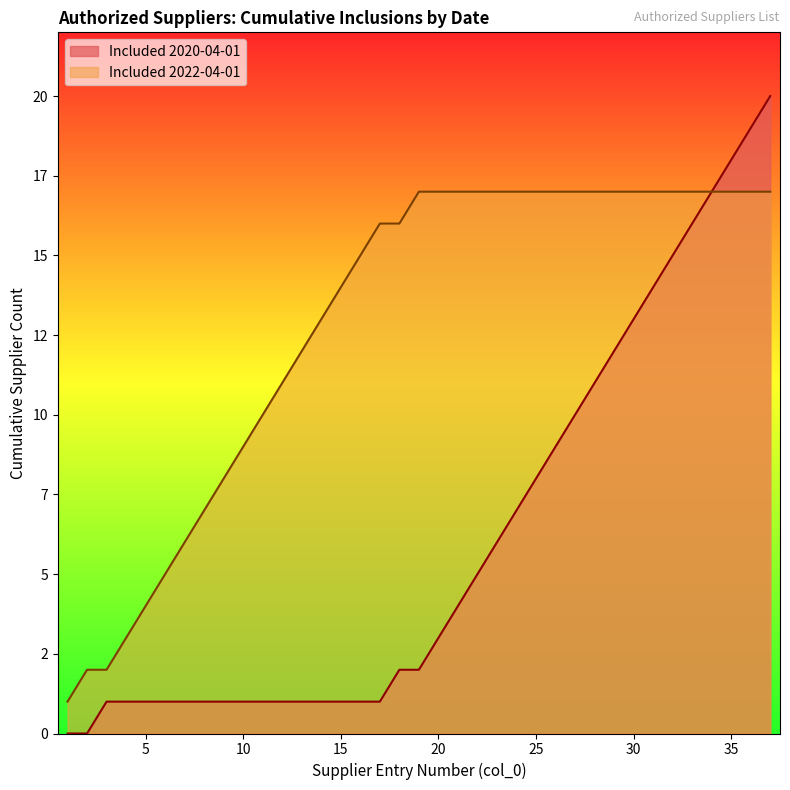

Which series has the largest total across all categories?

Included 2022-04-01